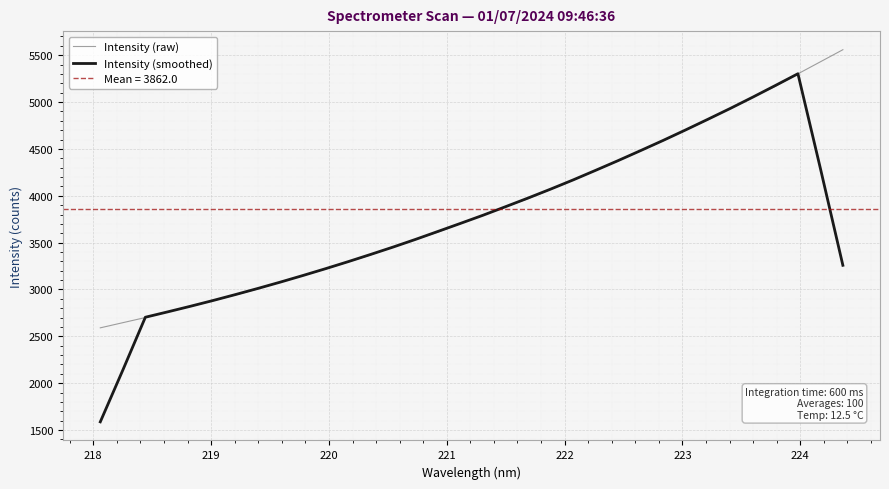

What is the sum of all Intensity (smoothed) values?

126432.9